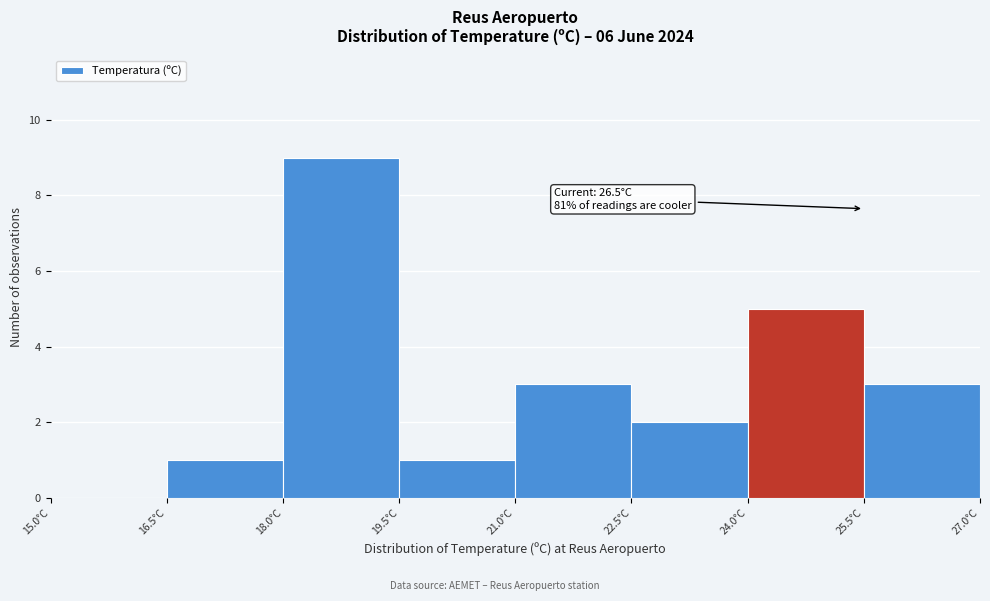

Which range on the x-axis has the tallest bar?

18.0 to 19.5